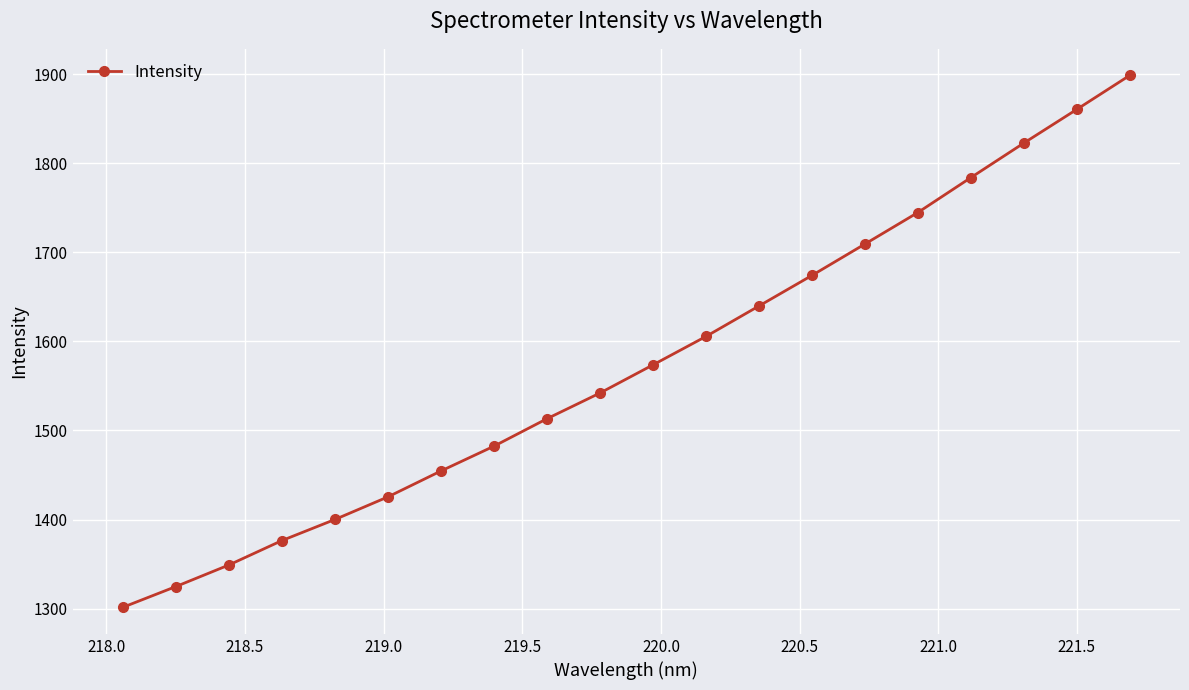

What is the difference between the second highest and second lowest values?

535.5